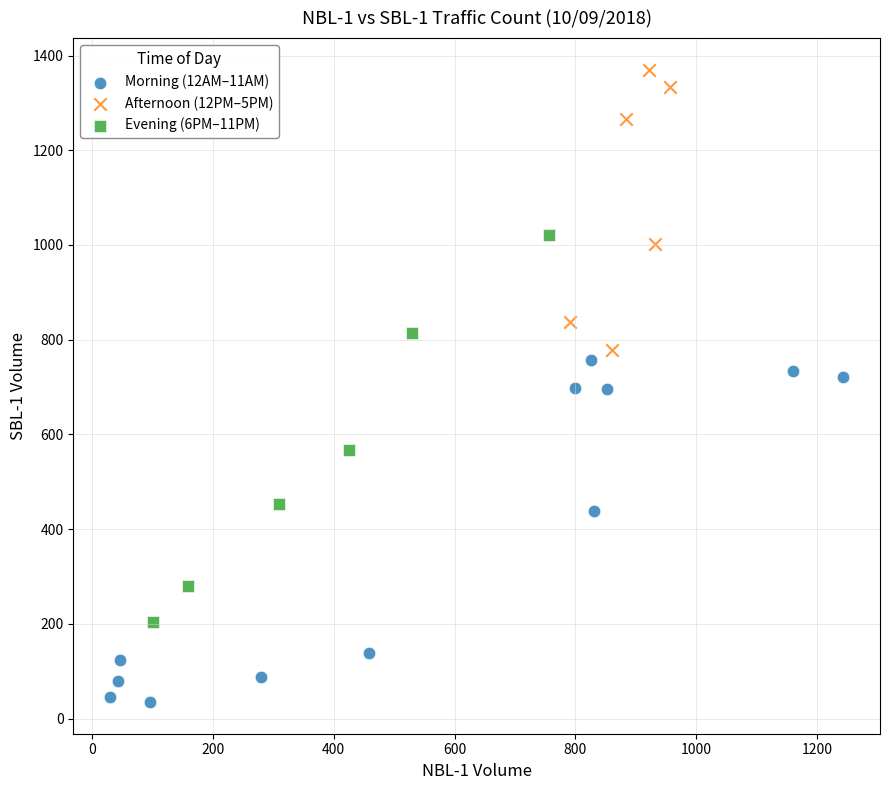

What are all the series names shown in the legend?

Morning (12AM–11AM), Afternoon (12PM–5PM), Evening (6PM–11PM)